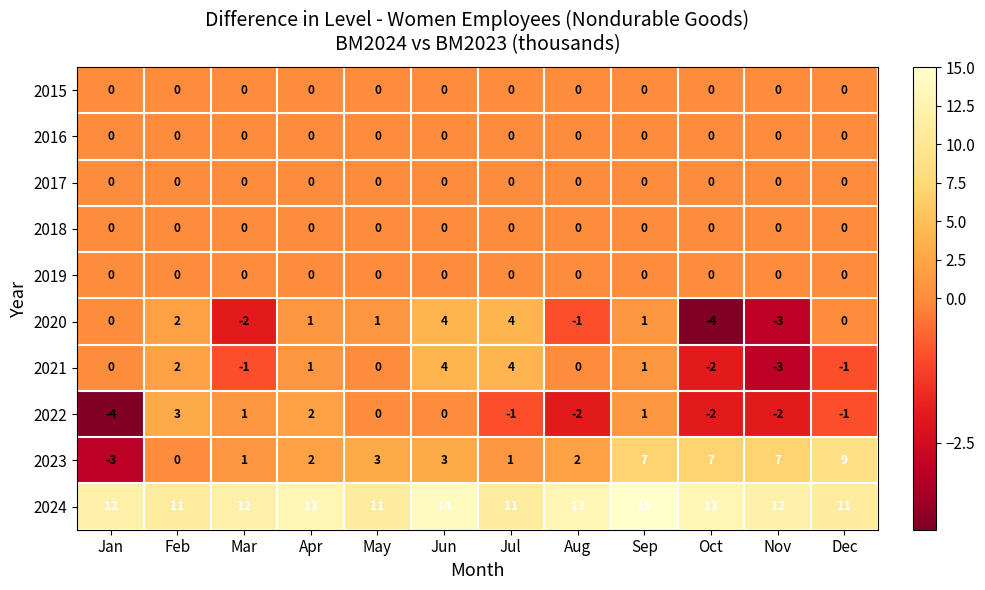

The value of 2021 at Jan is 0. True or false?

True